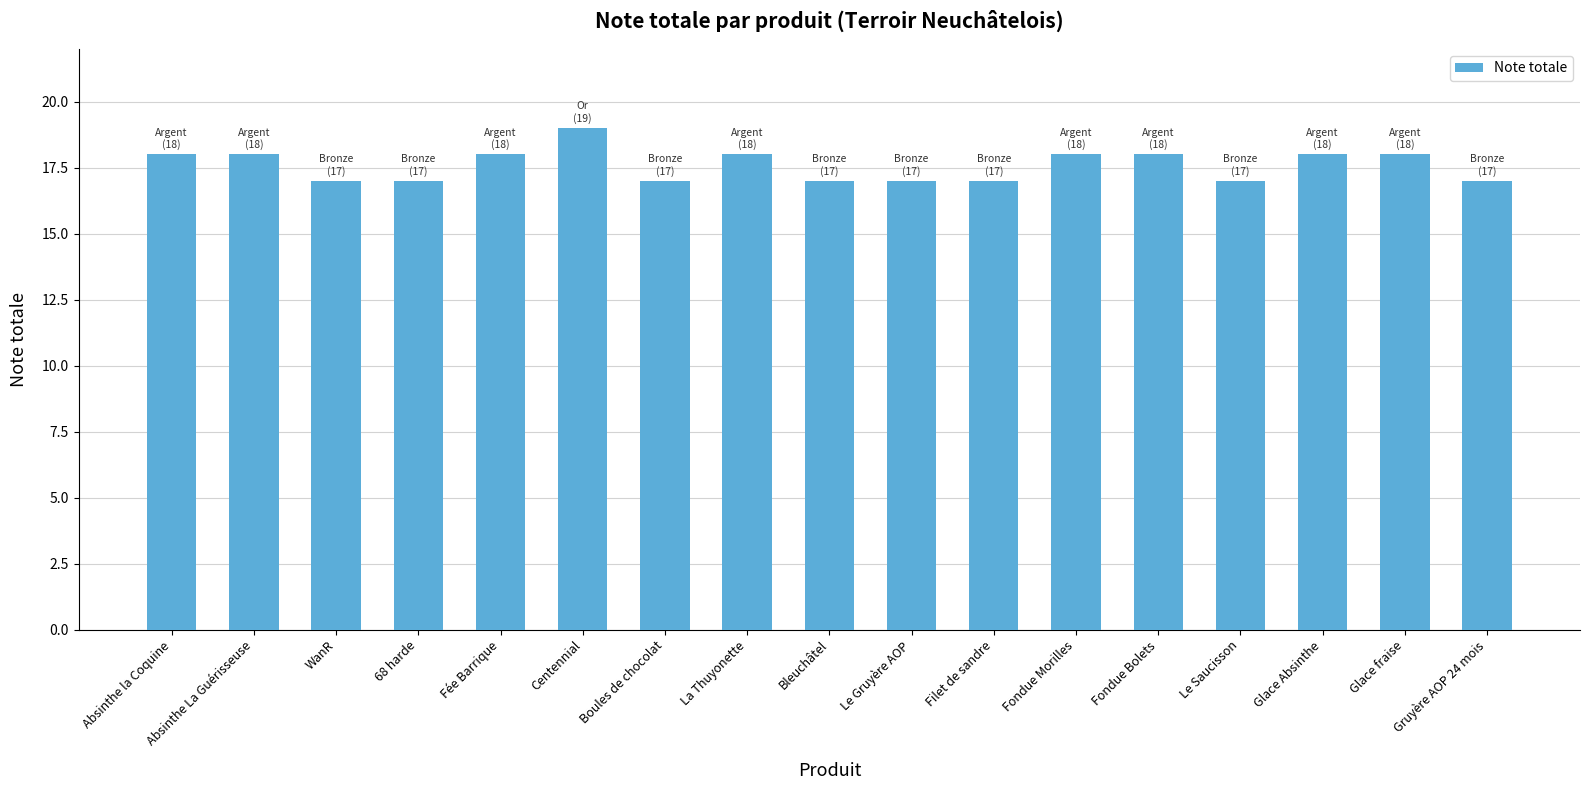

The value at Glace Absinthe is 25. True or false?

False